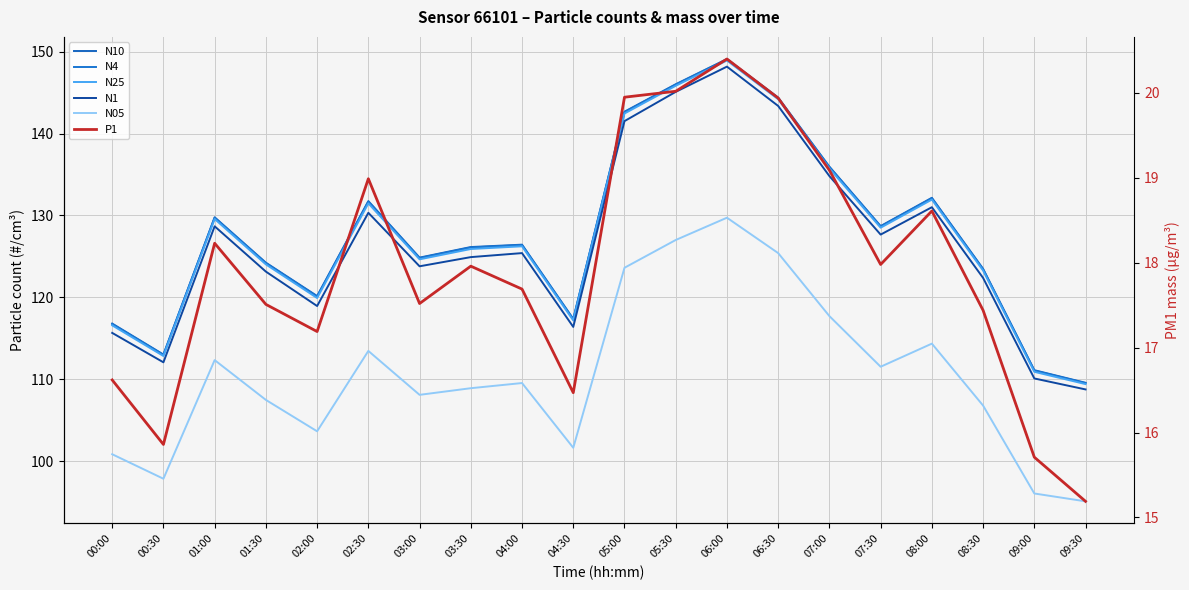

The value of N25 at 08:00 is 202.4. True or false?

False